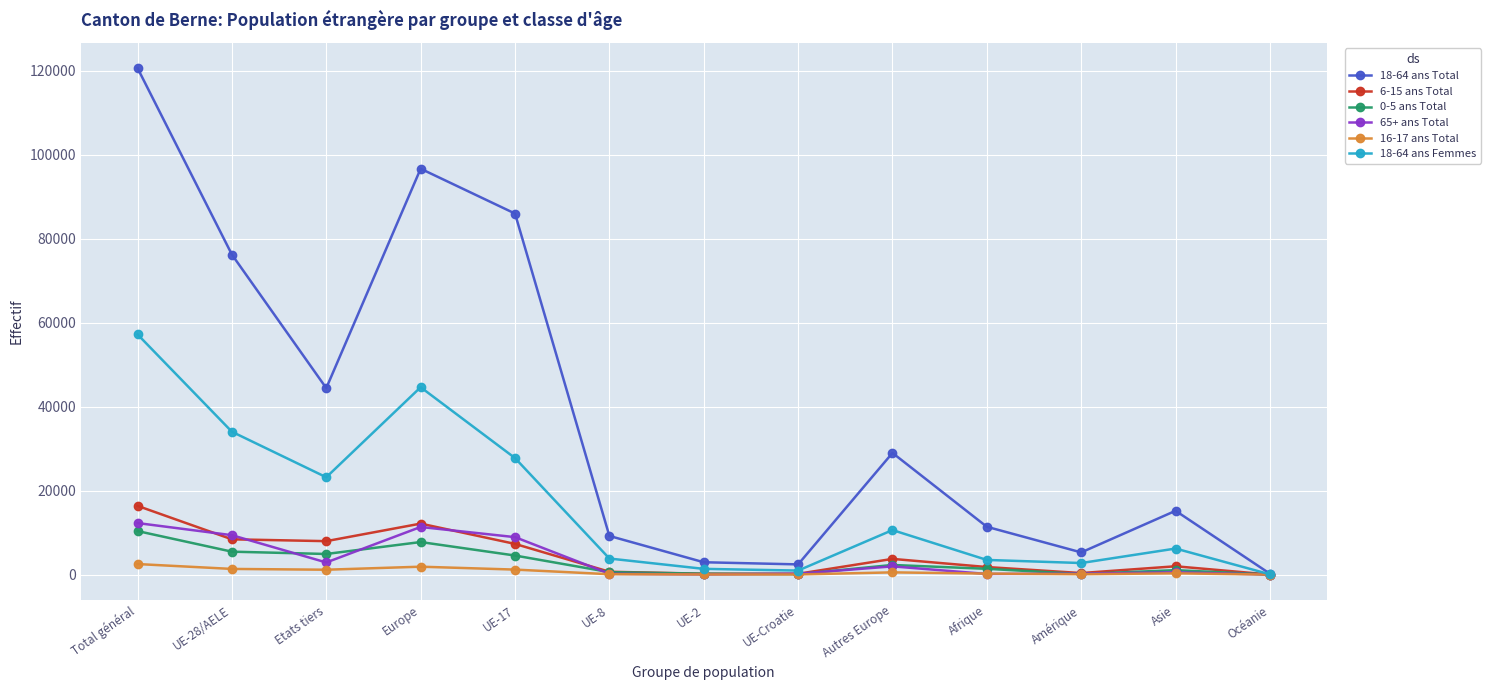

Where is the first local maximum for 18-64 ans Total?

Europe